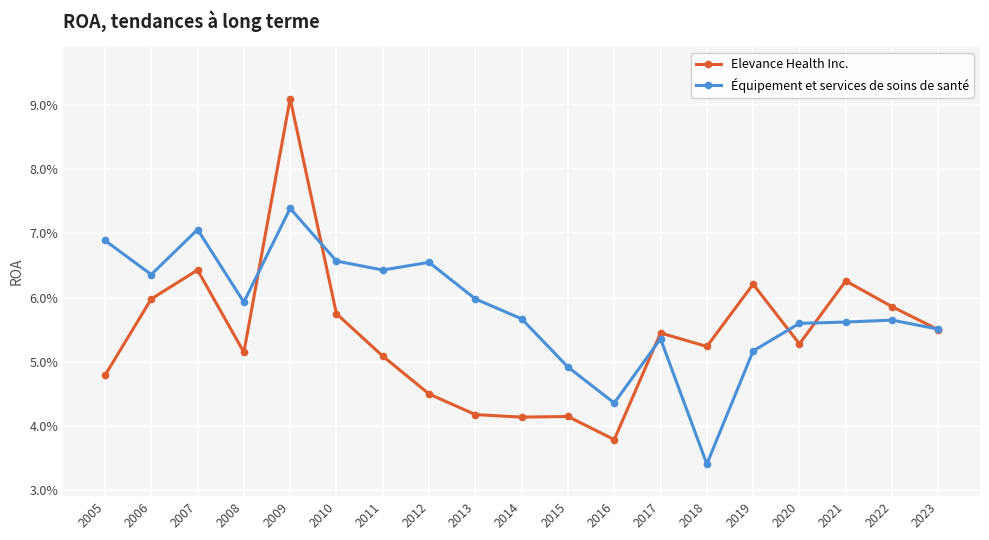

At which category does the chart reach its peak across all series?

2009